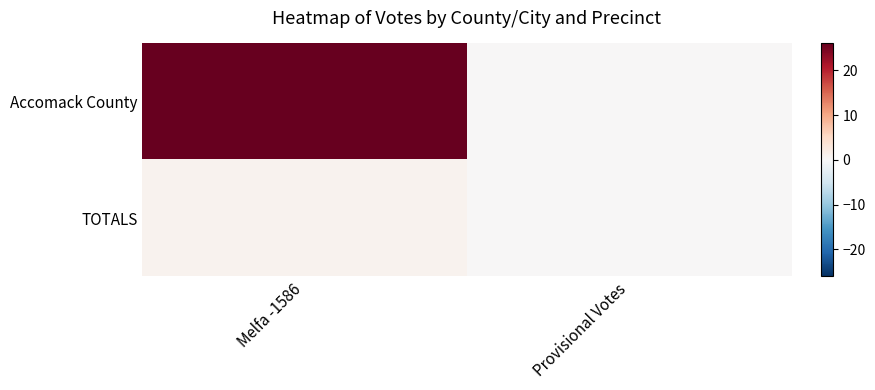

At Melfa -1586, list the series in order from largest to smallest.

Accomack County, TOTALS